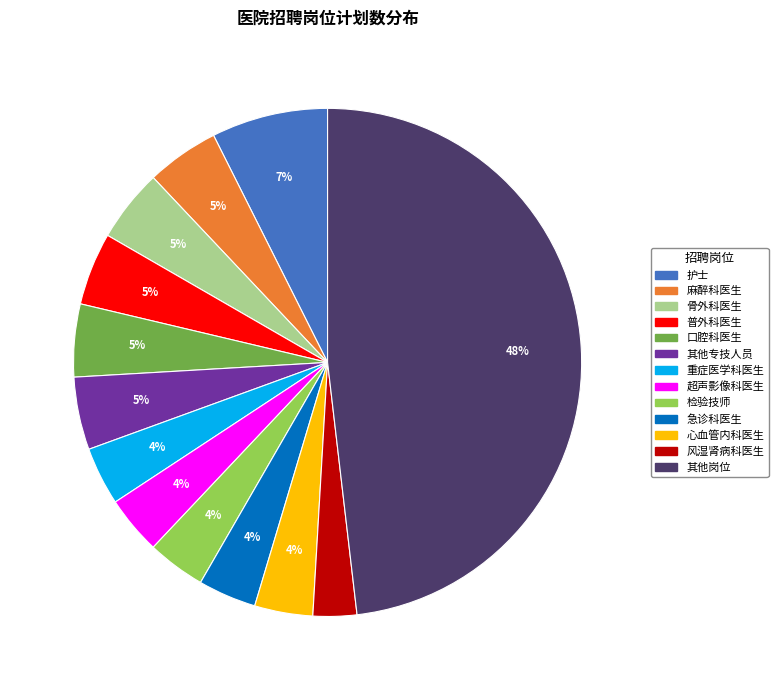

Is there a majority slice in this chart?

No